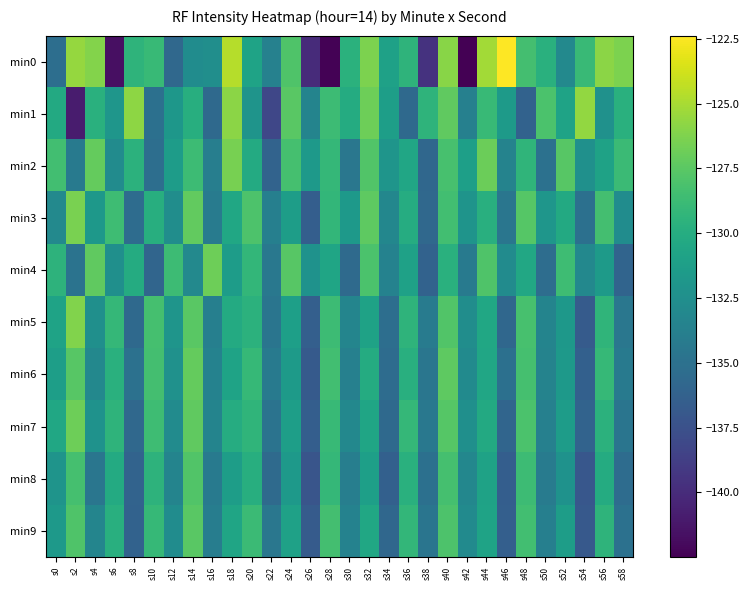

Which series has the largest range (max minus min)?

min0